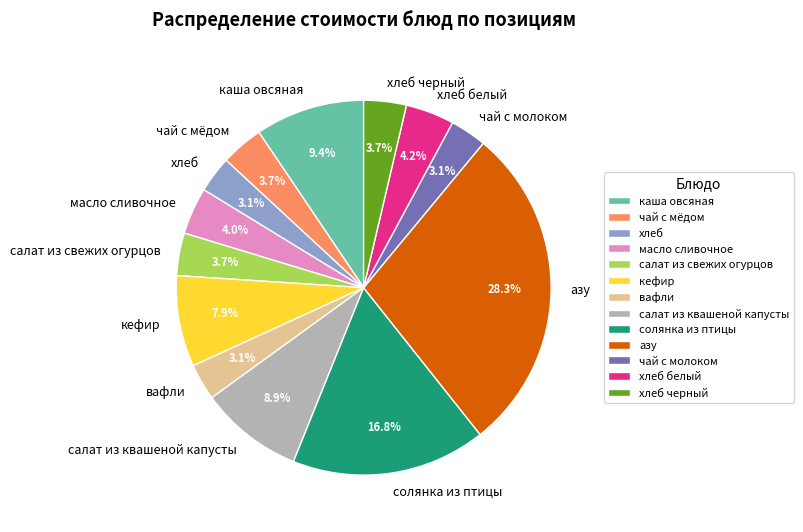

Is солянка из птицы the majority of the pie?

No